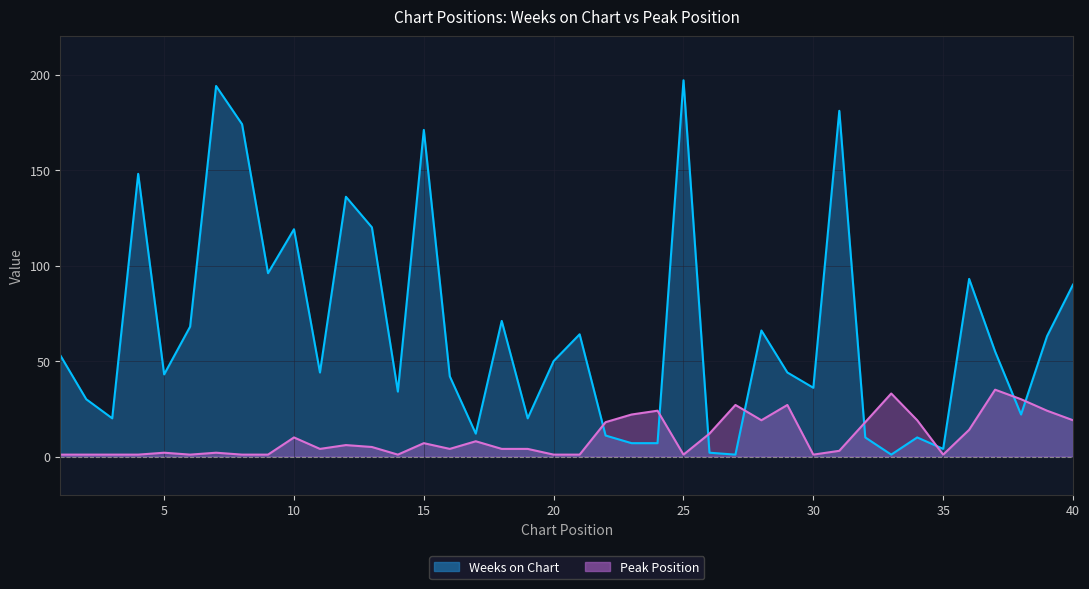

Rank the series at 24 from highest to lowest value.

Peak Position, Weeks on Chart